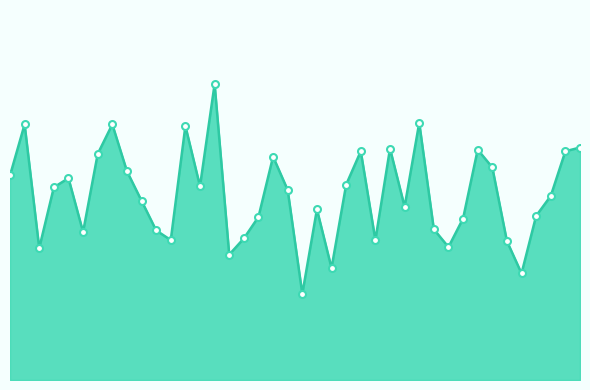

How many interior local peaks (higher than both neighbors) does the data have?

11